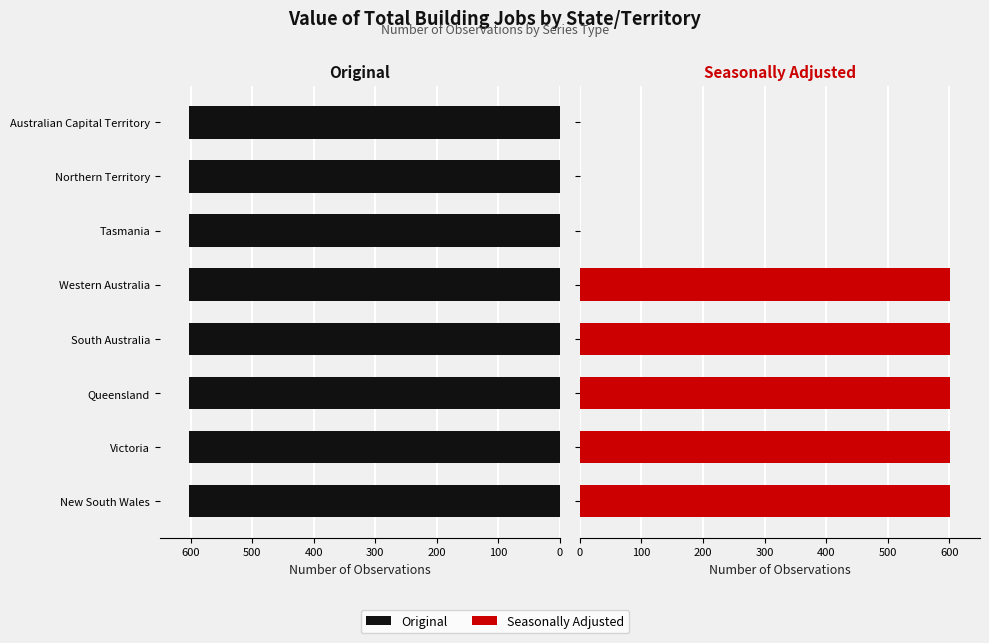

What is the value of the Seasonally Adjusted bar at the 1st from the left?

602.0